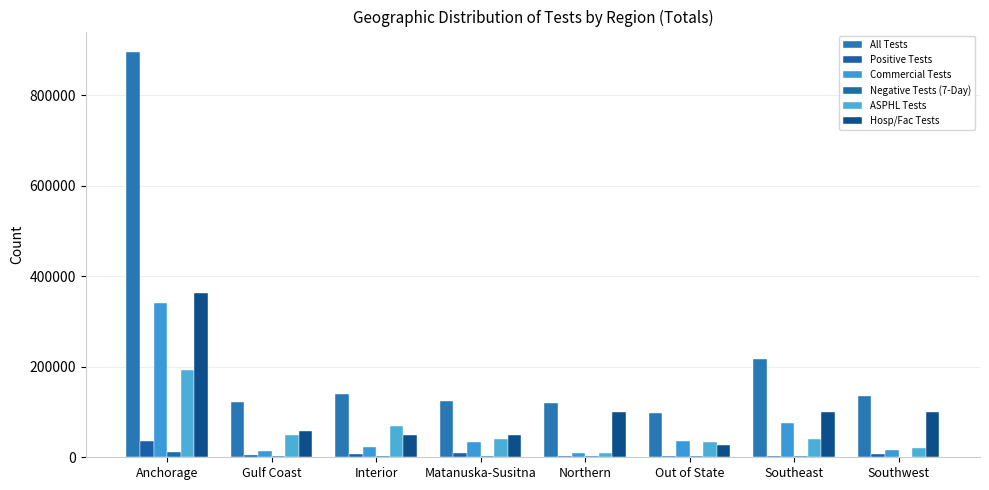

Reading right to left, what are all the values shown in this chart?

All Tests: Southwest=135825	Southeast=216477	Out of State=97945	Northern=121037	Matanuska-Susitna=124724	Interior=140969	Gulf Coast=123143	Anchorage=896304
Positive Tests: Southwest=7296	Southeast=2325	Out of State=2421	Northern=1926	Matanuska-Susitna=8899	Interior=7012	Gulf Coast=4858	Anchorage=36337
Commercial Tests: Southwest=15536	Southeast=75946	Out of State=35415	Northern=10549	Matanuska-Susitna=34705	Interior=23361	Gulf Coast=14202	Anchorage=340980
Negative Tests (7-Day): Southwest=1375	Southeast=2622	Out of State=2995	Northern=2577	Matanuska-Susitna=2417	Interior=2020	Gulf Coast=2533	Anchorage=11327
ASPHL Tests: Southwest=20981	Southeast=41414	Out of State=34434	Northern=9771	Matanuska-Susitna=41108	Interior=69298	Gulf Coast=49898	Anchorage=192964
Hosp/Fac Tests: Southwest=99308	Southeast=99117	Out of State=28096	Northern=100717	Matanuska-Susitna=48911	Interior=48310	Gulf Coast=59043	Anchorage=362360